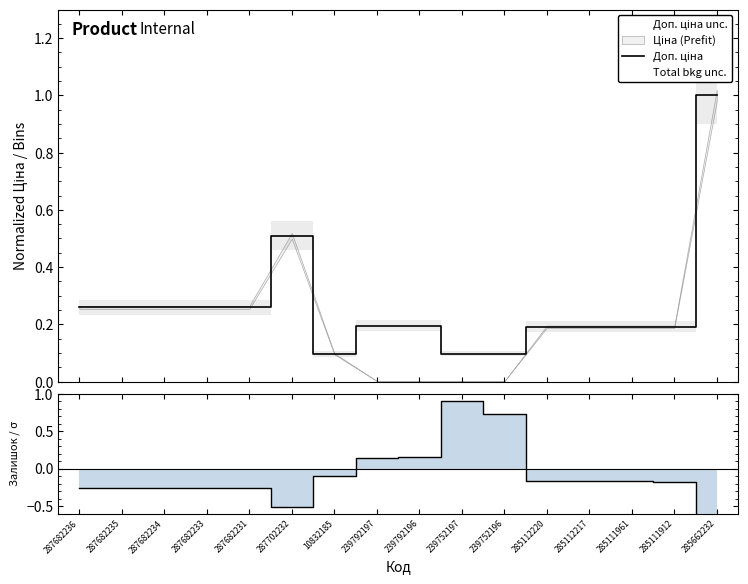

Rank the series by their average value, from lowest to highest.

Залишок, Доп. ціна